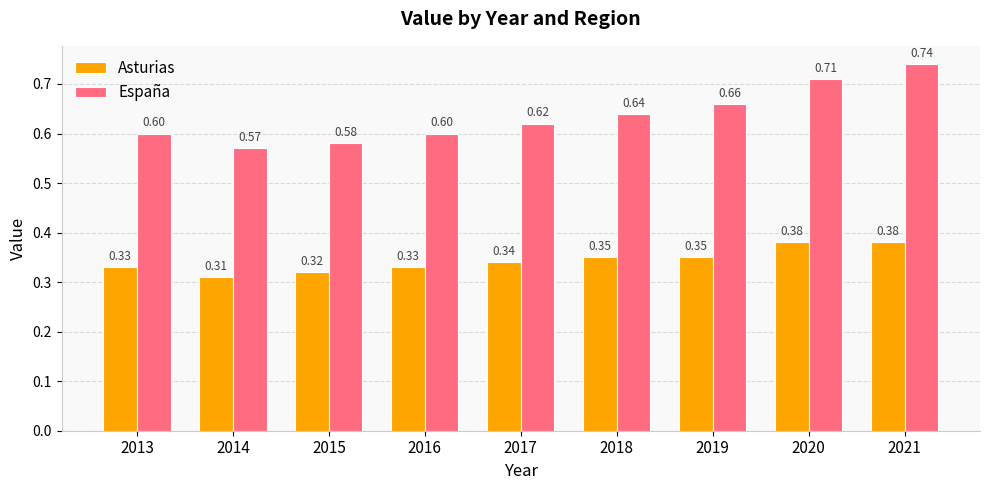

At 2015, list the series in order from smallest to largest.

Asturias, España